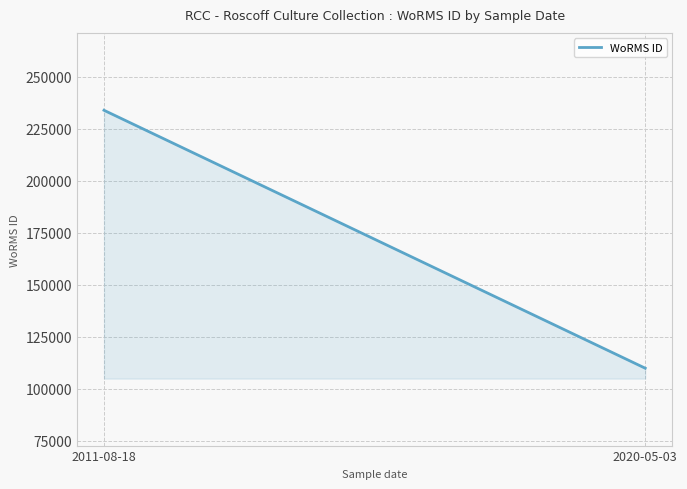

Approximately how many times larger is the value at 2020-05-03 compared to 2011-08-18?

0.5